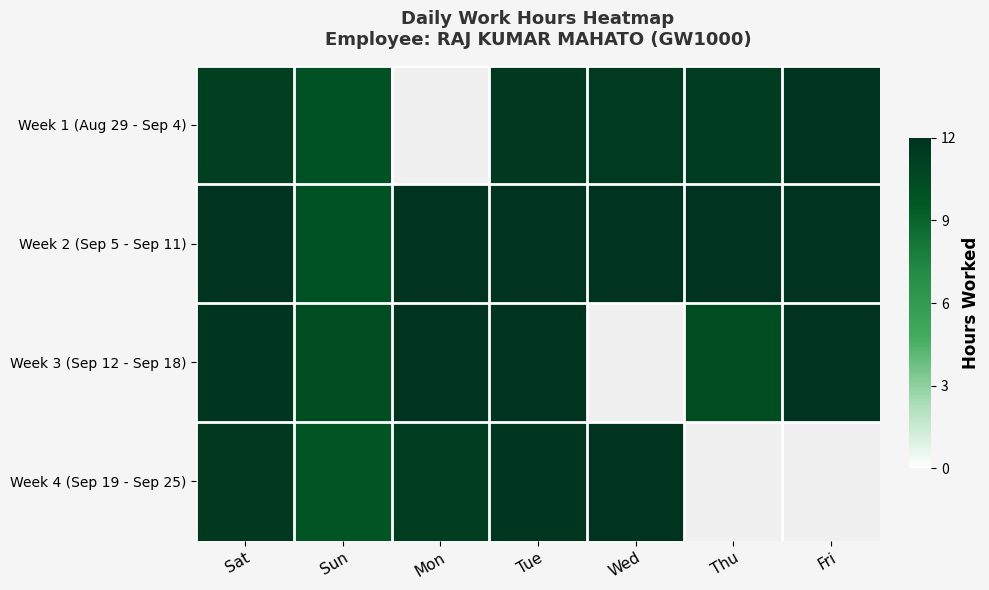

At which category does the chart reach its peak across all series?

Tue